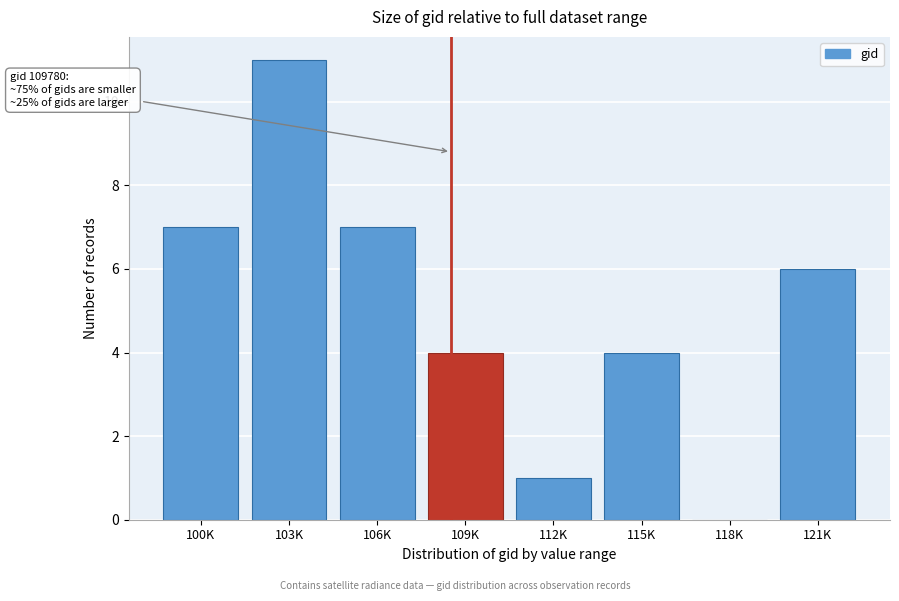

Reading left to right, list all the values displayed in this chart.

100K=7	103K=11	106K=7	109K=4	112K=1	115K=4	118K=0	121K=6